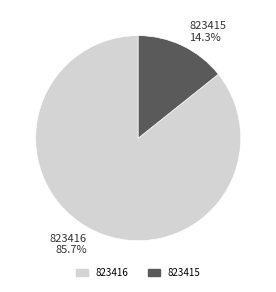

Does any single category account for the majority?

Yes